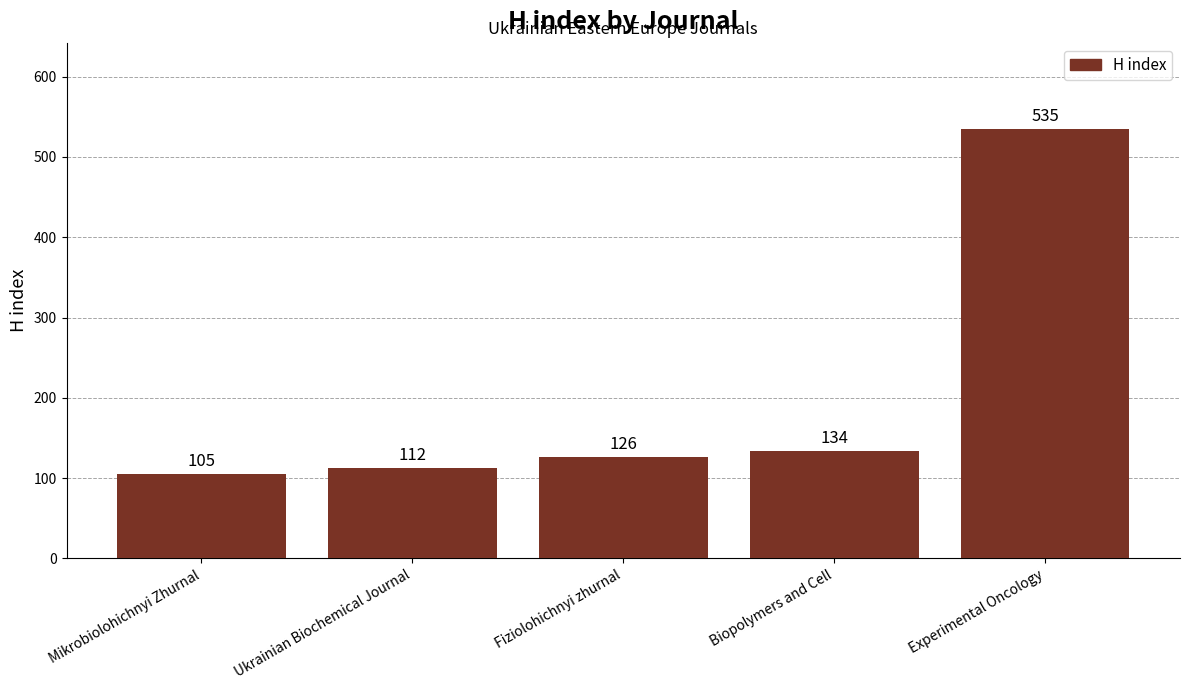

Which category has the lowest value across all series?

Mikrobiolohichnyi Zhurnal